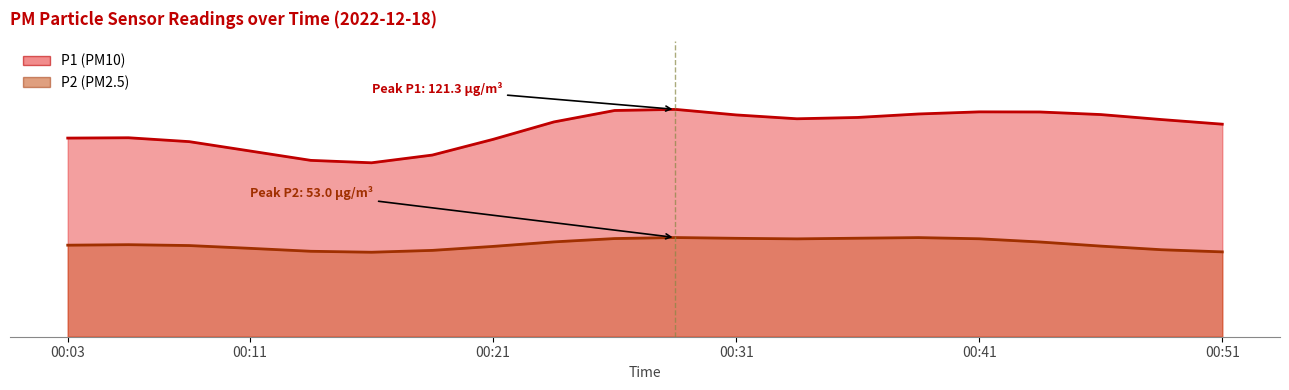

True or false: P2 and P1 cross at least once.

False